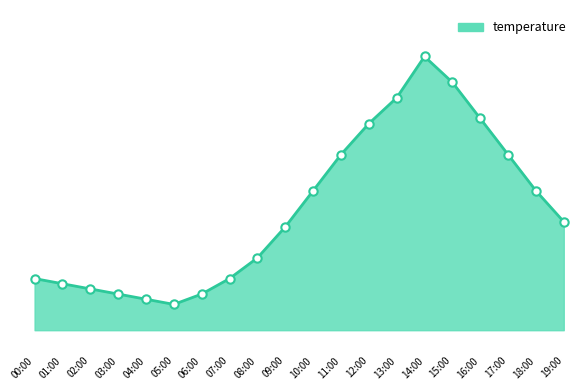

Which label corresponds to the largest value in the chart?

14:00